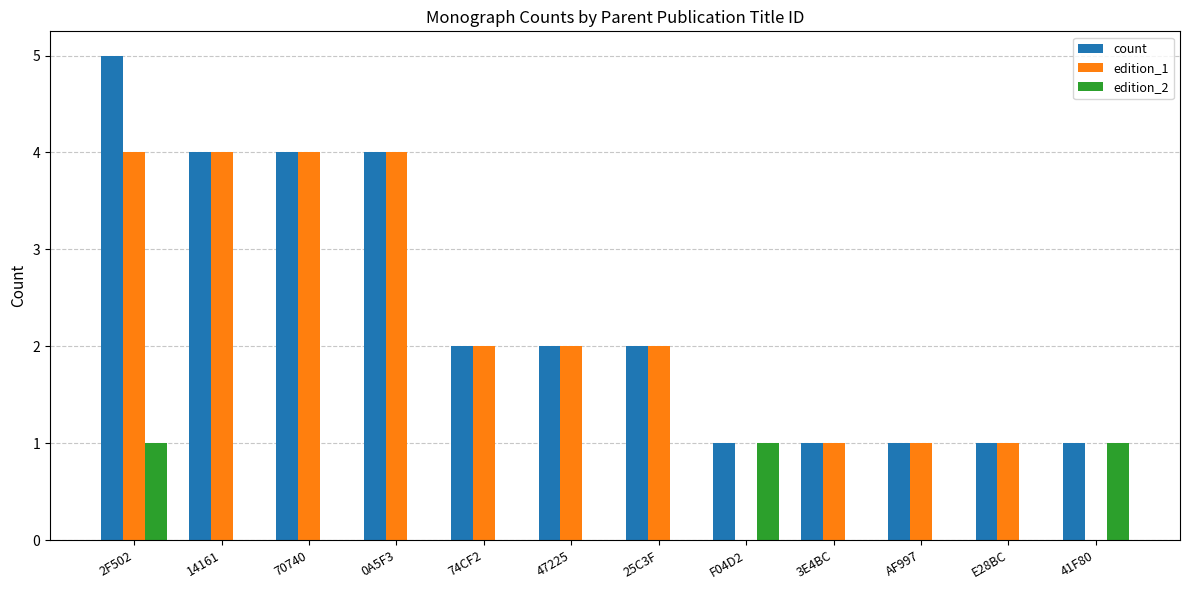

What is the sum of all edition_1 values?

25